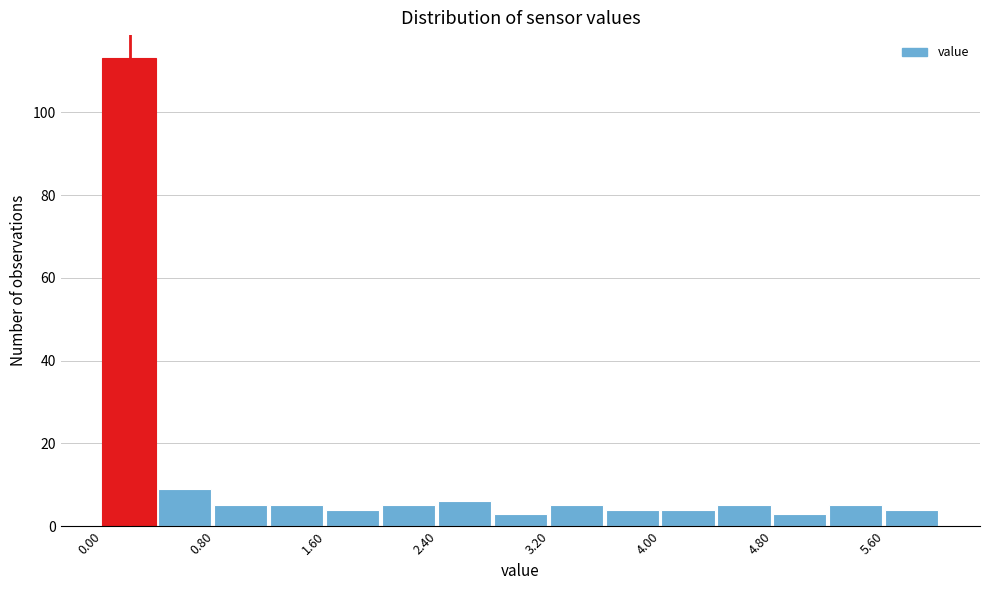

Over which range of the x-axis is the bar tallest?

0.0 to 0.4